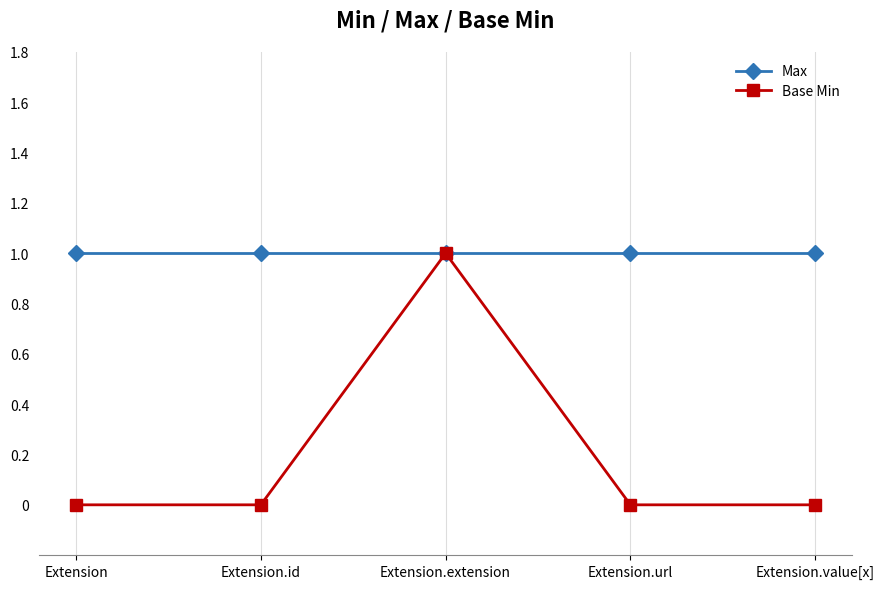

What is the sum of all Max values?

5